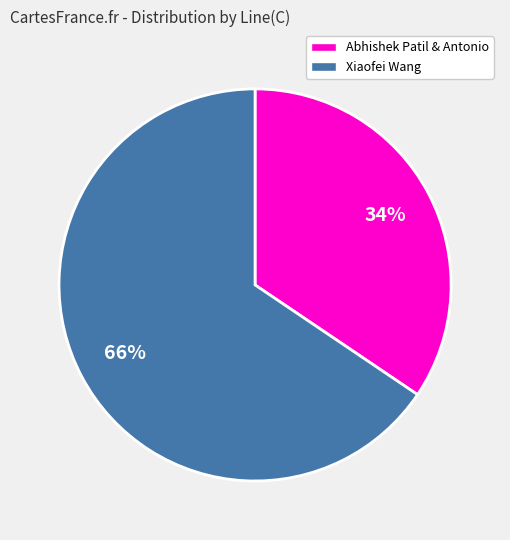

Is the sum of Abhishek Patil & Antonio and Xiaofei Wang greater than half?

Yes